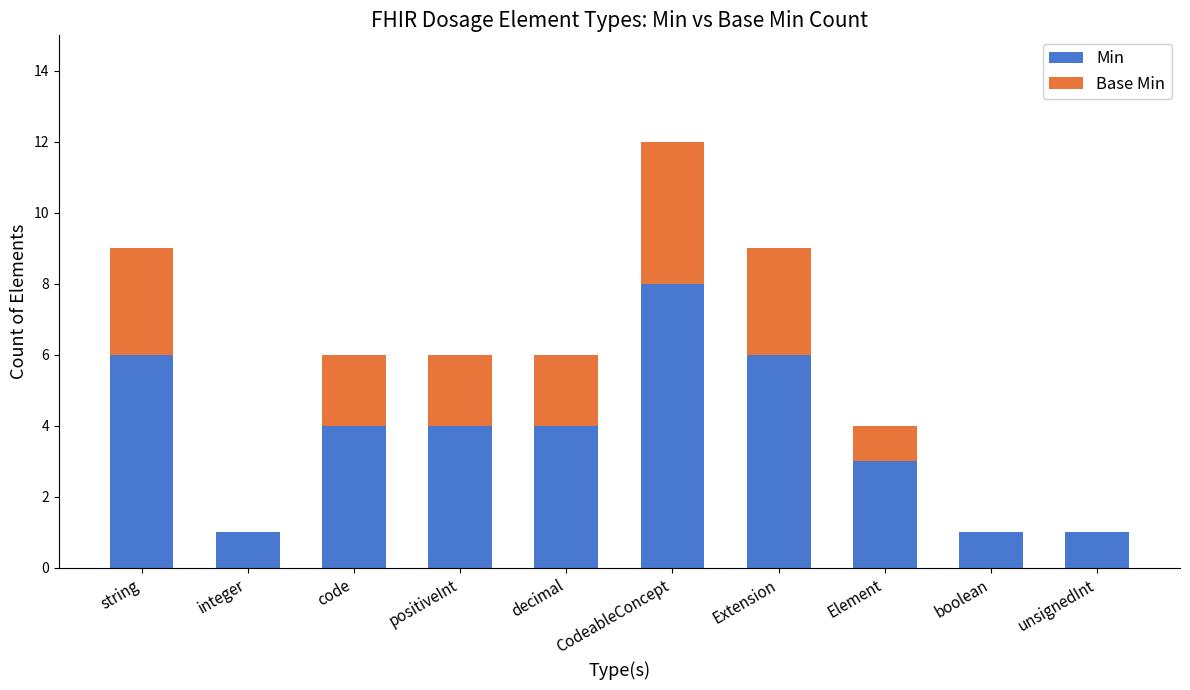

How many categories are shown in the chart?

10